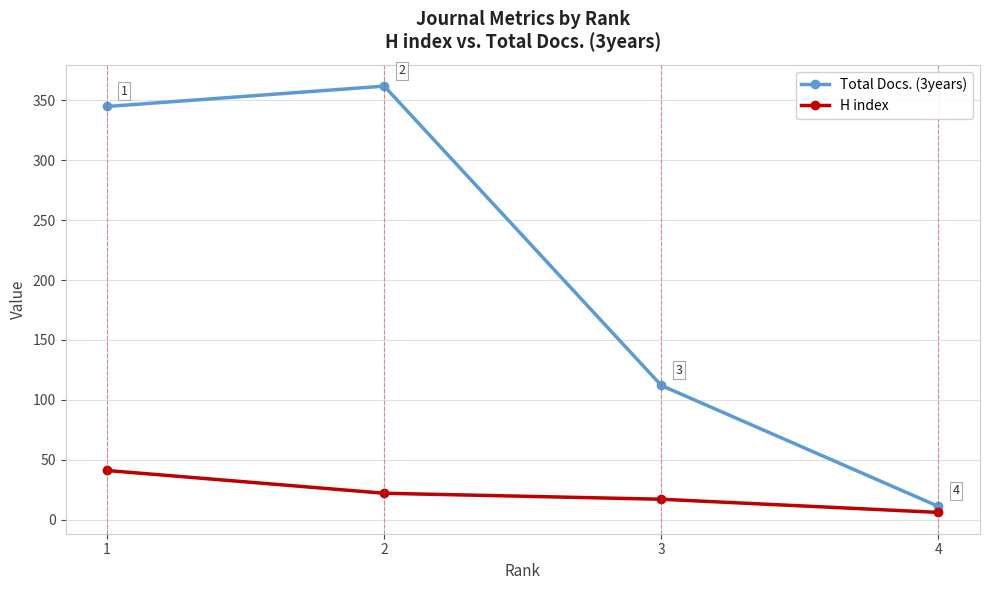

What is the smallest value displayed?

6